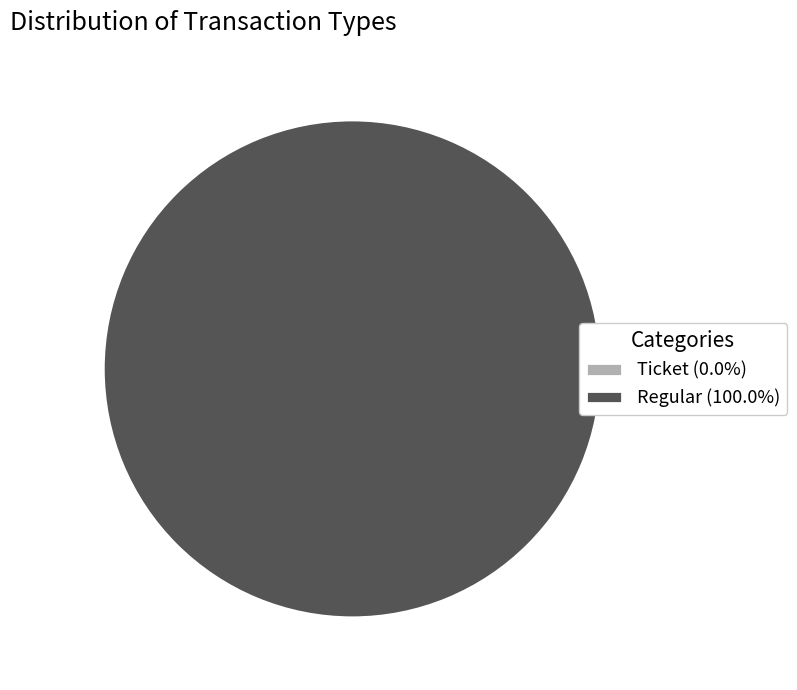

Does Ticket account for over 50% of the chart?

No